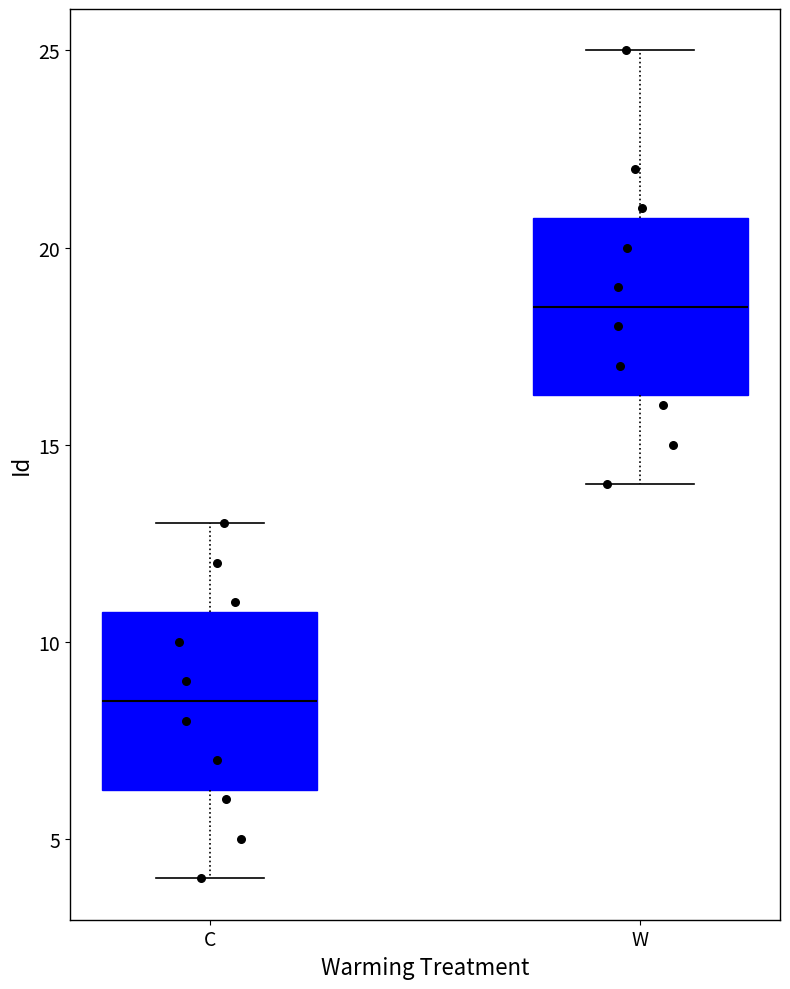

Reading left to right, transcribe this box plot: for each box, give where its median line is, the range the box spans, and where its two whiskers end, as read against the y-axis. The values are not printed on the chart, so give them approximately, as read against the axis.

C: median 8.5, box 6.5 to 11.0, whiskers 4.0 to 13.0
W: median 18.5, box 16.5 to 21.0, whiskers 14.0 to 25.0